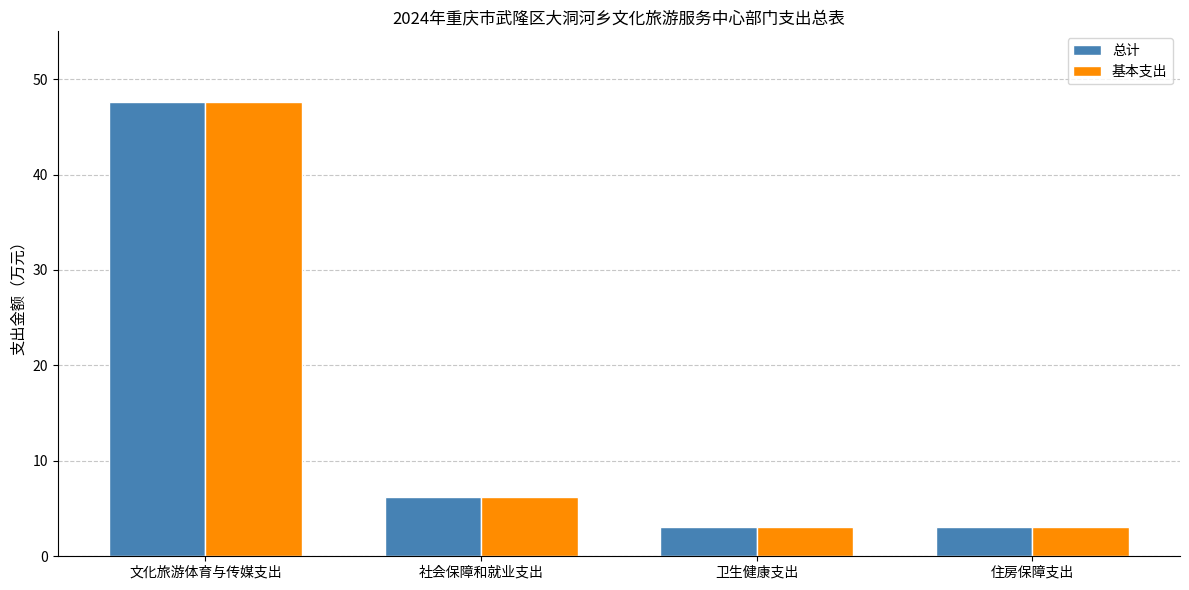

The 基本支出 series shows 3.1 at 住房保障支出. True or false?

True